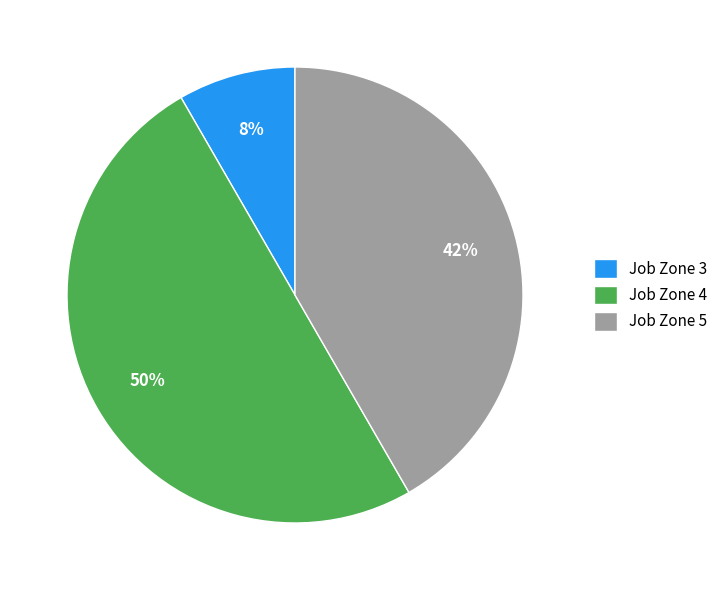

To the nearest percent, what is the difference between the largest and smallest slice percentages?

42%